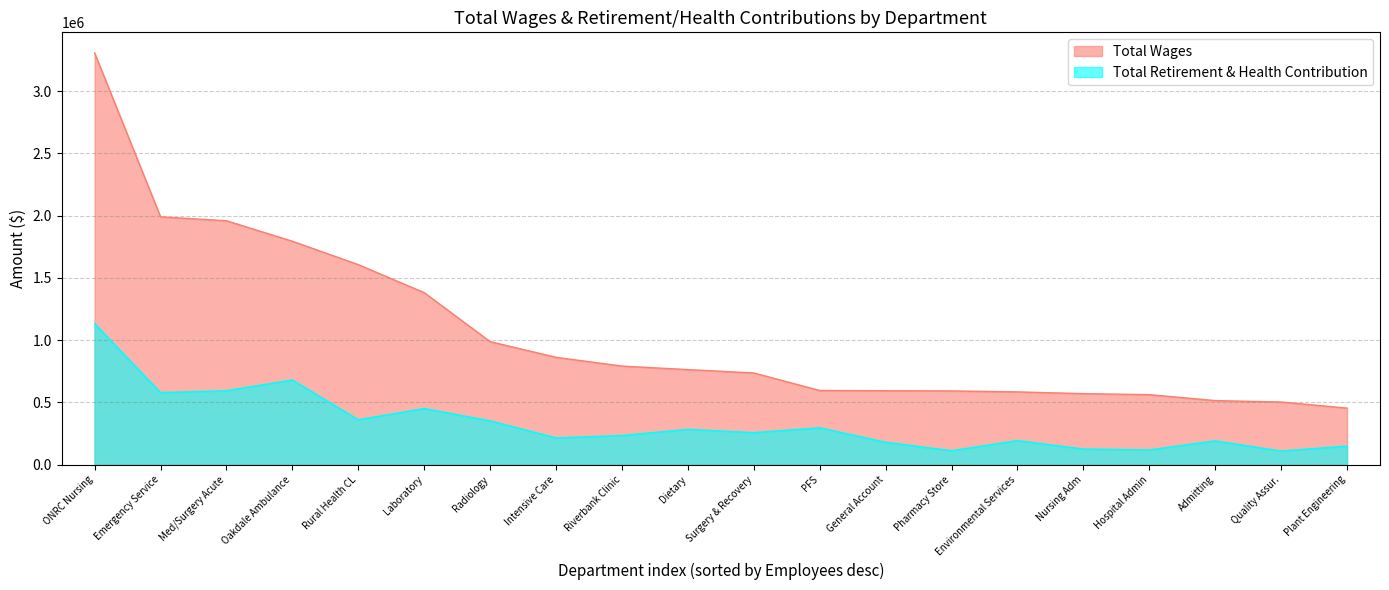

At which label is Total Wages closest to 1880397?

Med/Surgery Acute